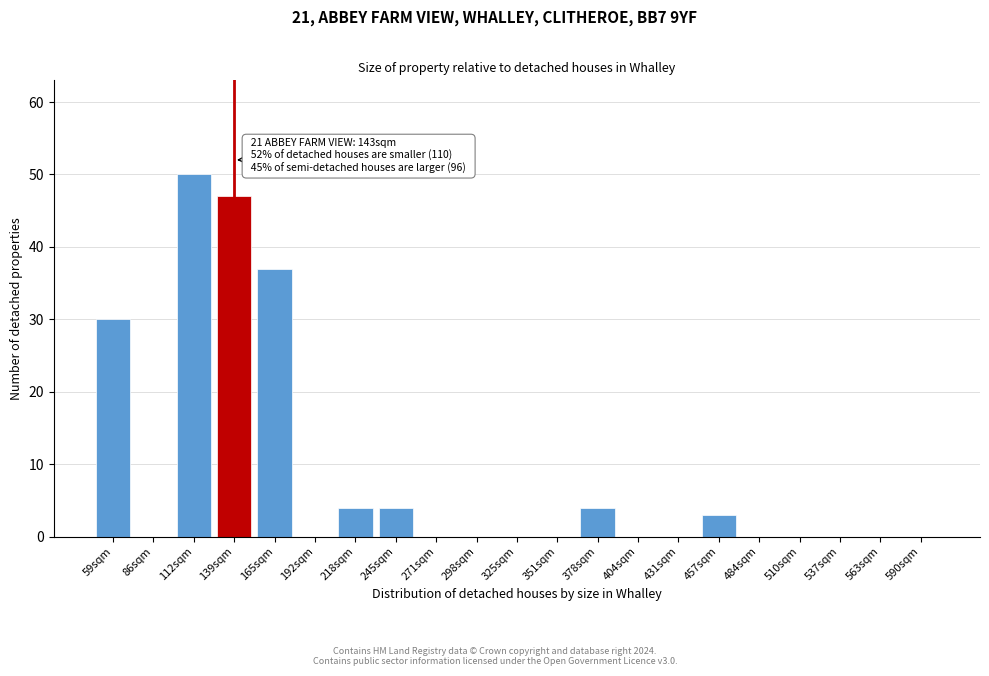

Reading left to right, what are all the values shown in this chart?

59sqm=30	86sqm=0	112sqm=50	139sqm=47	165sqm=37	192sqm=0	218sqm=4	245sqm=4	271sqm=0	298sqm=0	325sqm=0	351sqm=0	378sqm=4	404sqm=0	431sqm=0	457sqm=3	484sqm=0	510sqm=0	537sqm=0	563sqm=0	590sqm=0